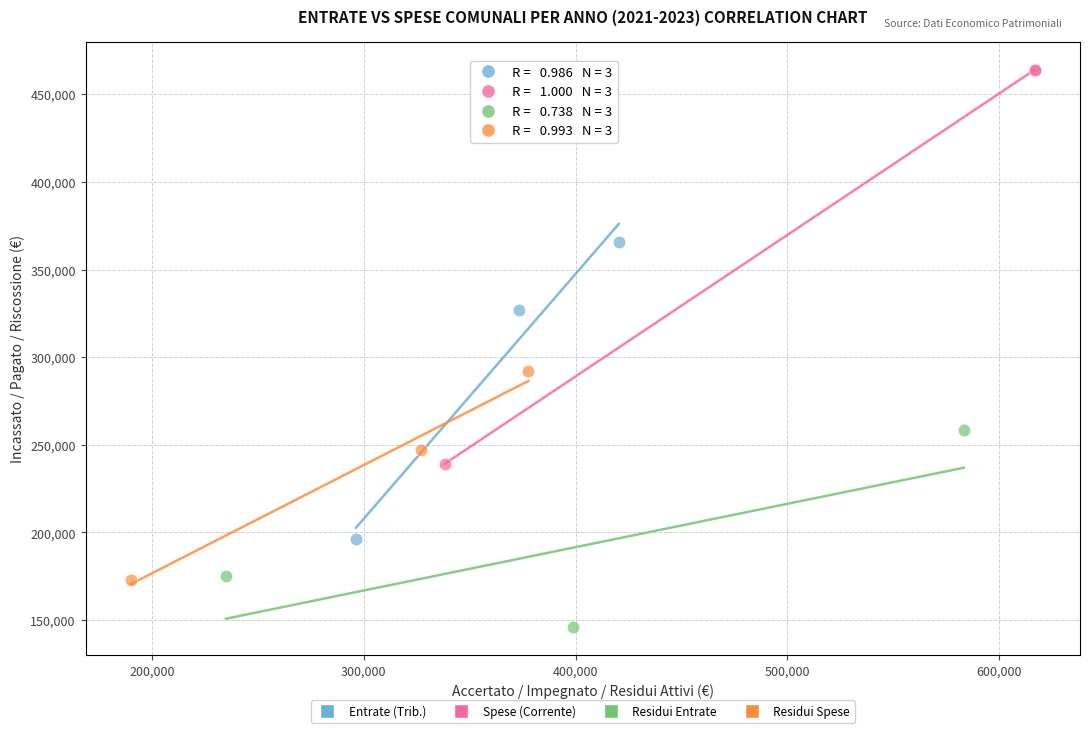

Which series has the widest spread of Y values?

Spese (Corrente)